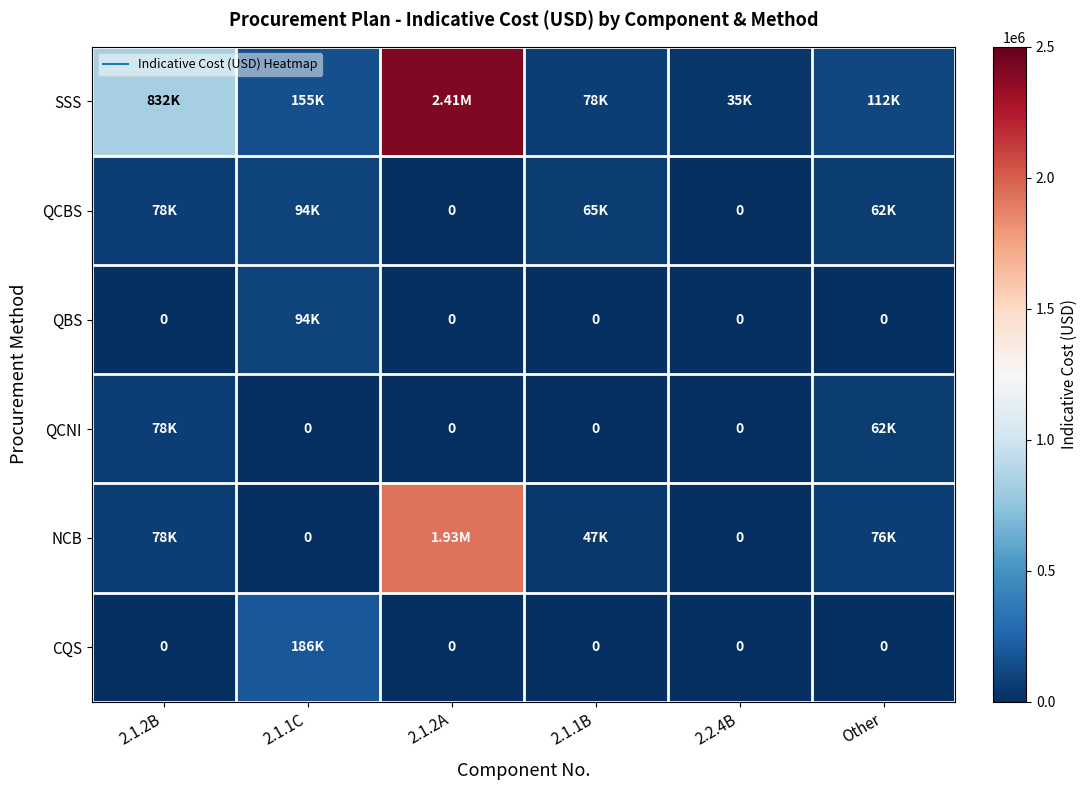

How many values in the SSS series exceed 155380?

2